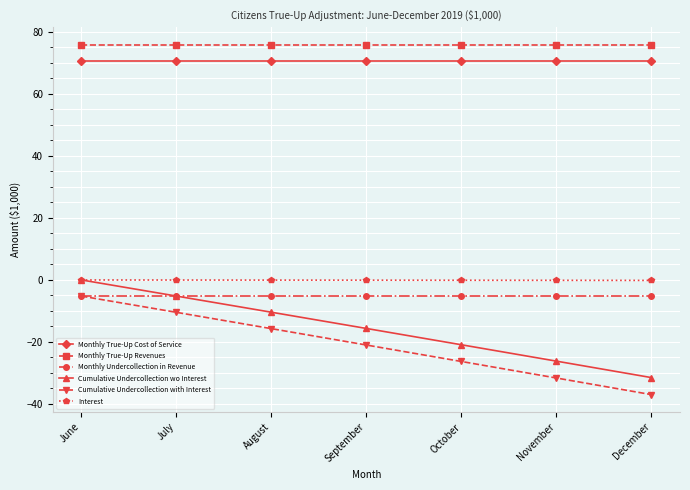

At October, list the series in order from smallest to largest.

Cumulative Undercollection with Interest, Cumulative Undercollection wo Interest, Monthly Undercollection in Revenue, Interest, Monthly True-Up Cost of Service, Monthly True-Up Revenues